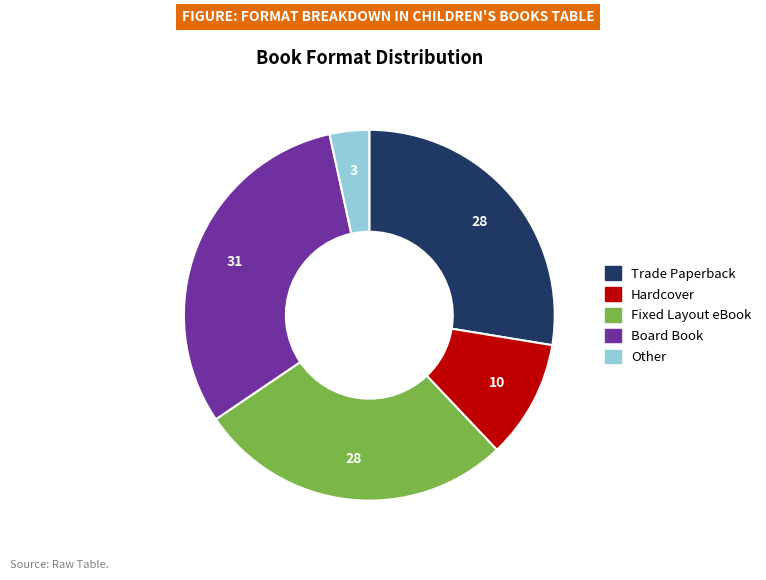

Count the number of slices in the pie.

5